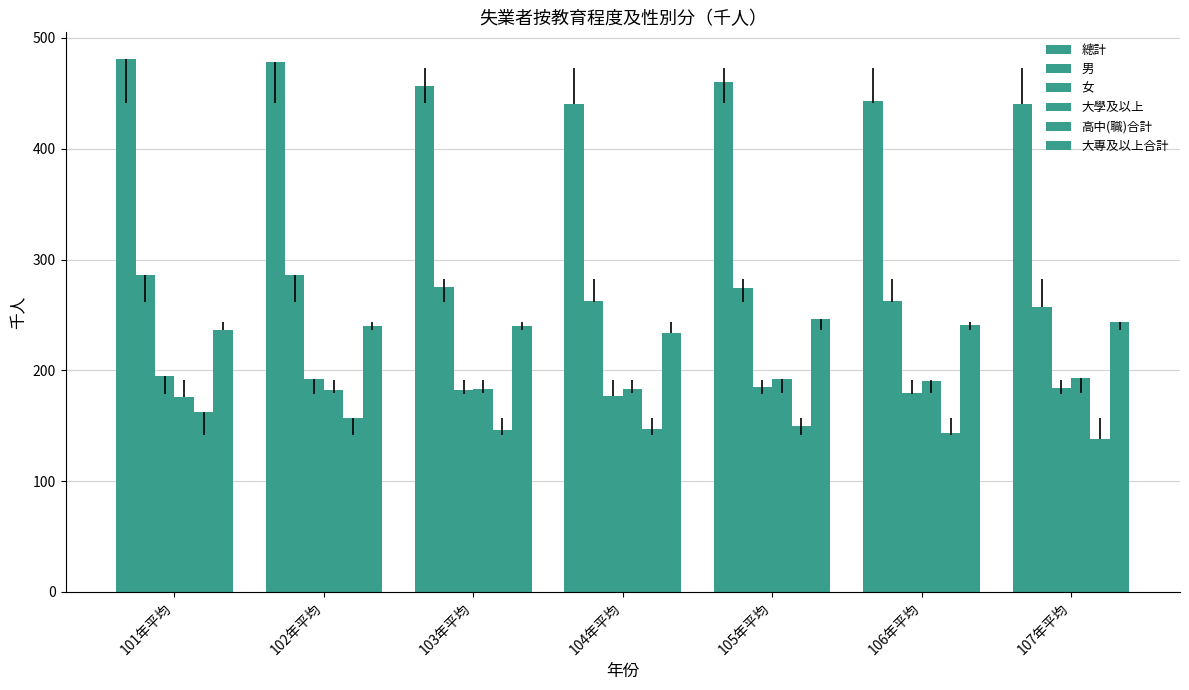

Which category has the highest value in the 大專及以上合計 series?

105年平均